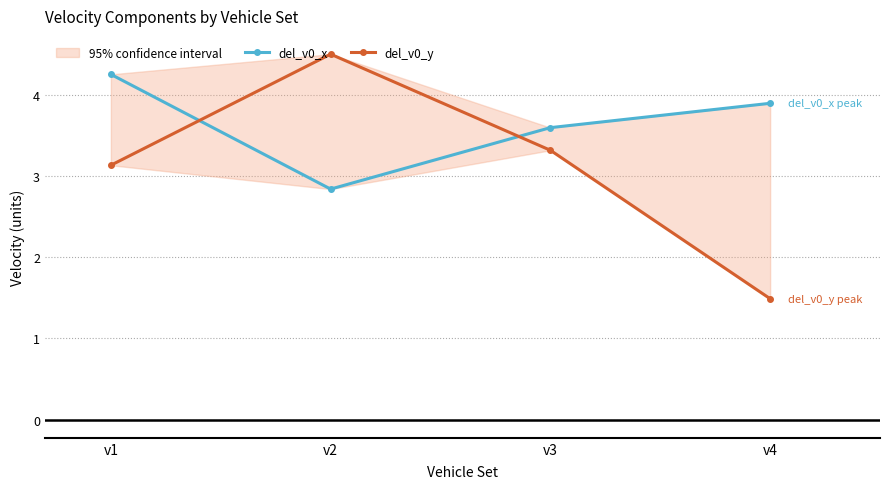

What are all the series names shown in the legend?

del_v0_x, del_v0_y